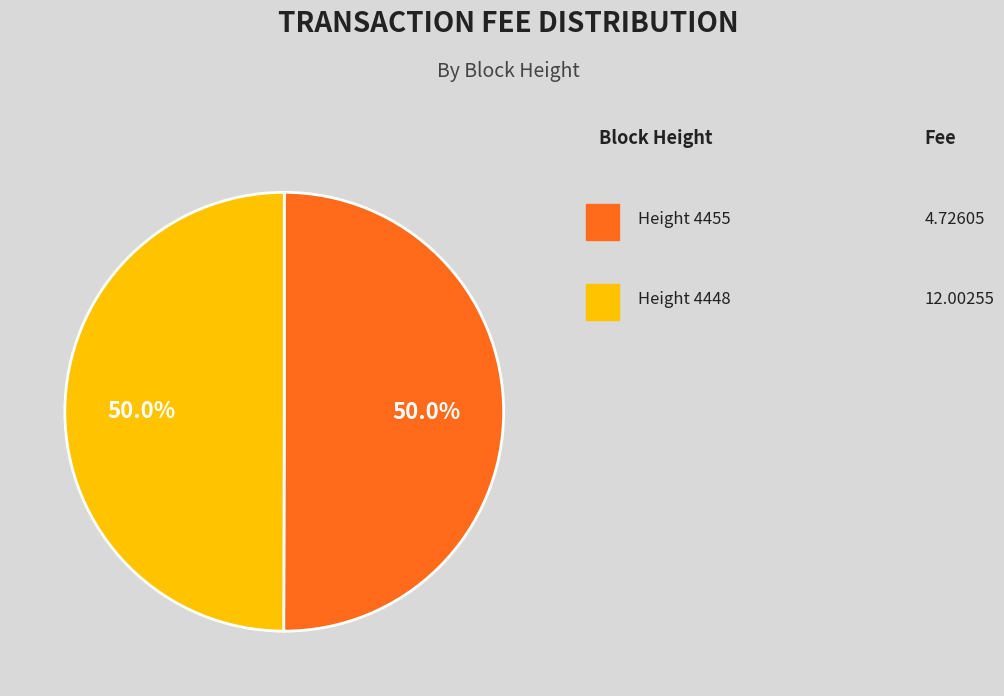

Which category has the smallest portion of the pie?

Height 4448